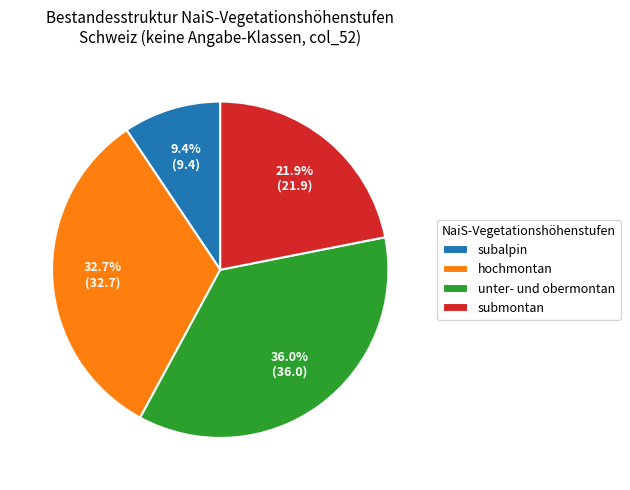

To the nearest percent, what is the average slice percentage?

25%